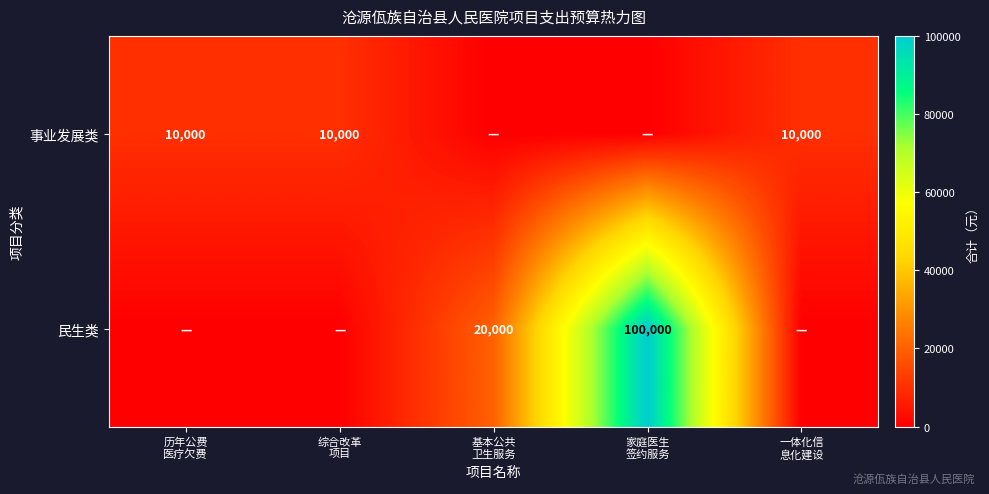

Count the 民生类 values in the range 0 to 20000.

4